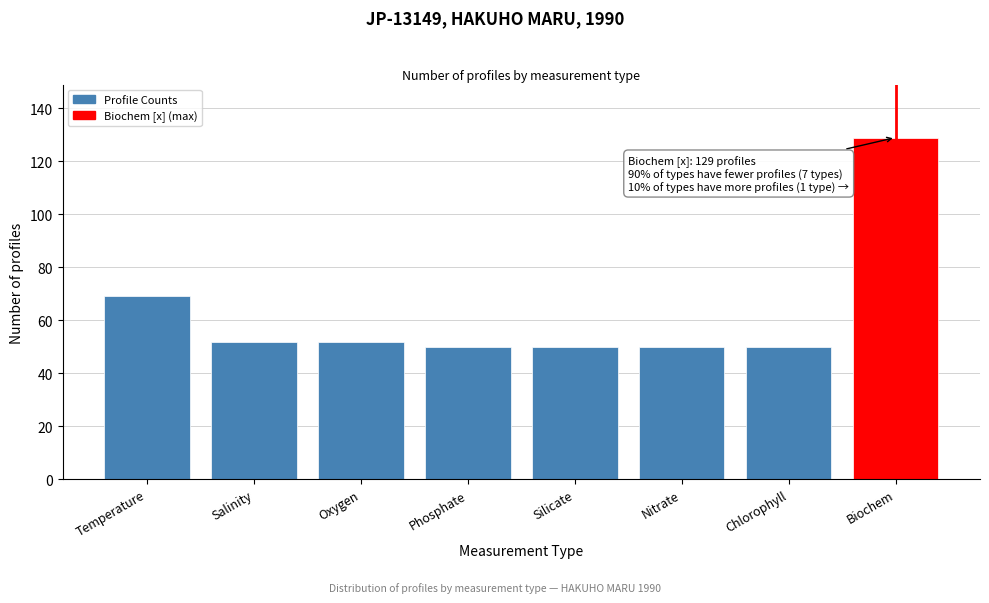

Reading left to right, transcribe all the data shown in this chart.

69	52	52	50	50	50	50	129